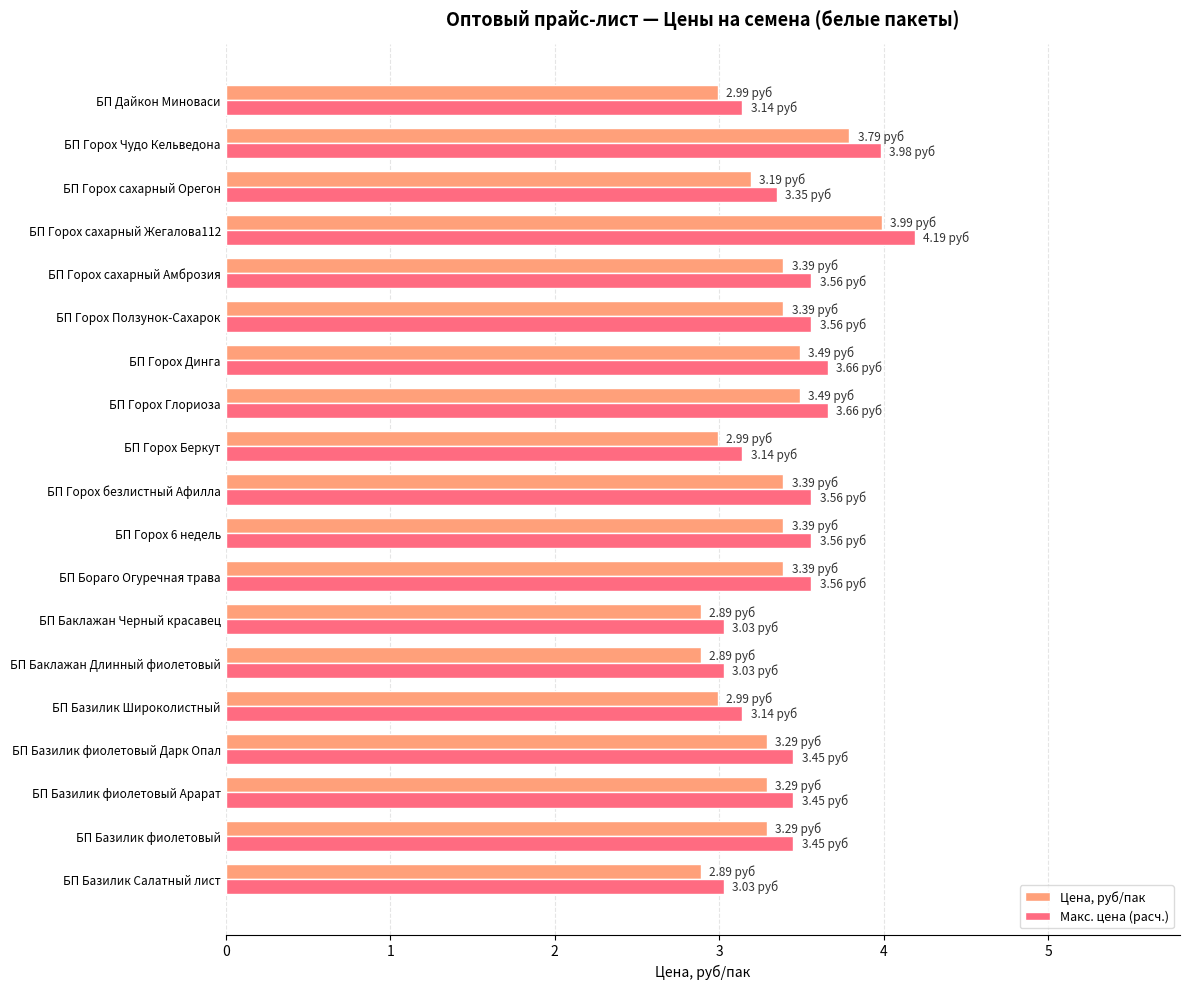

What is the difference between the second highest and second lowest values in the Цена, руб/пак series?

0.9